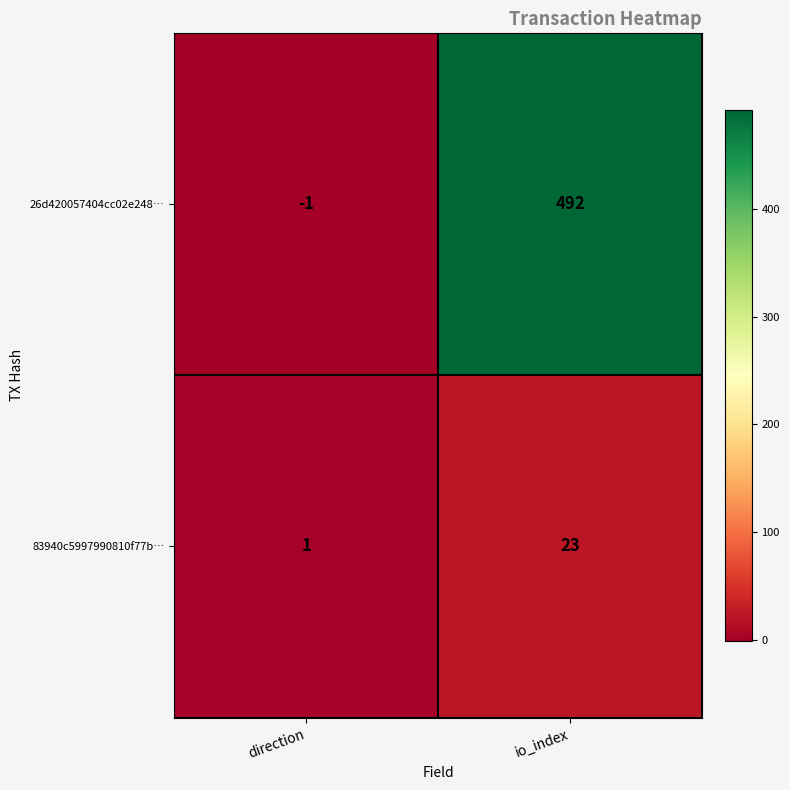

The value of 26d420057404cc02e248… at direction is -1. True or false?

True